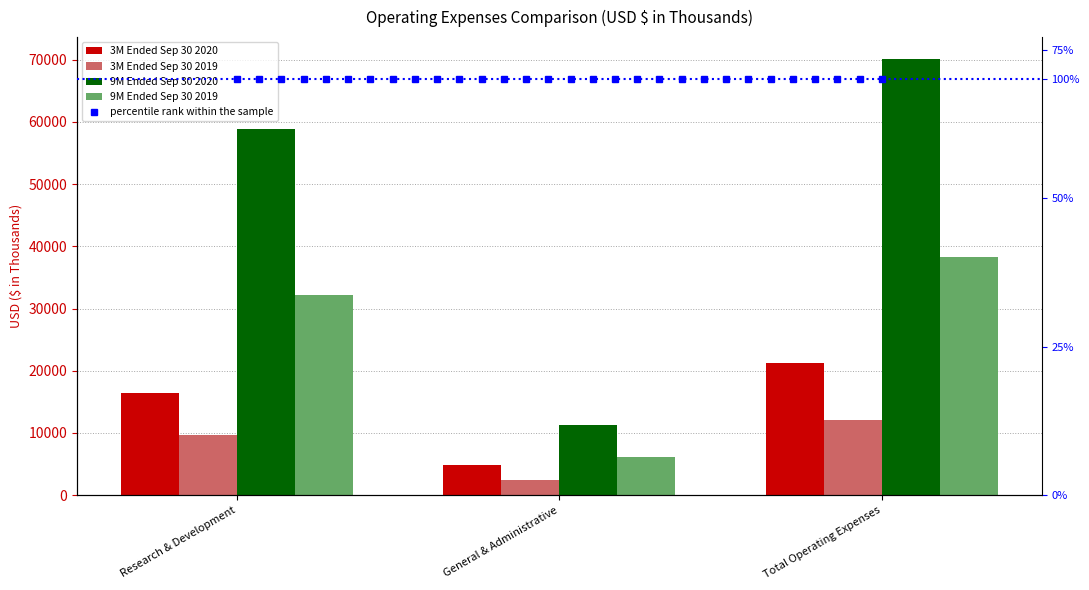

What position from the right is General & Administrative?

2